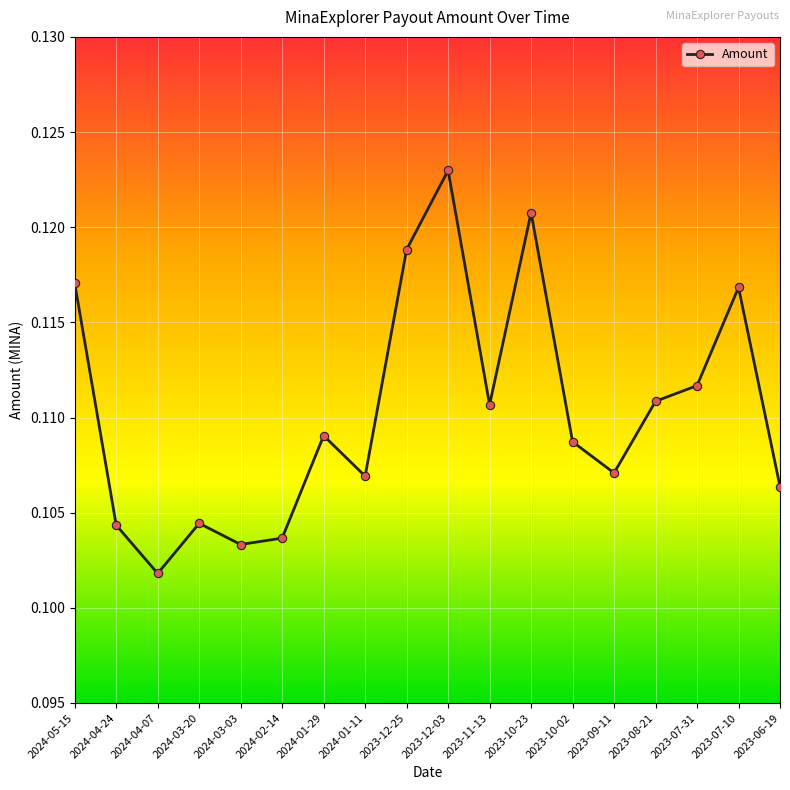

What position from the right is 2023-12-03?

9